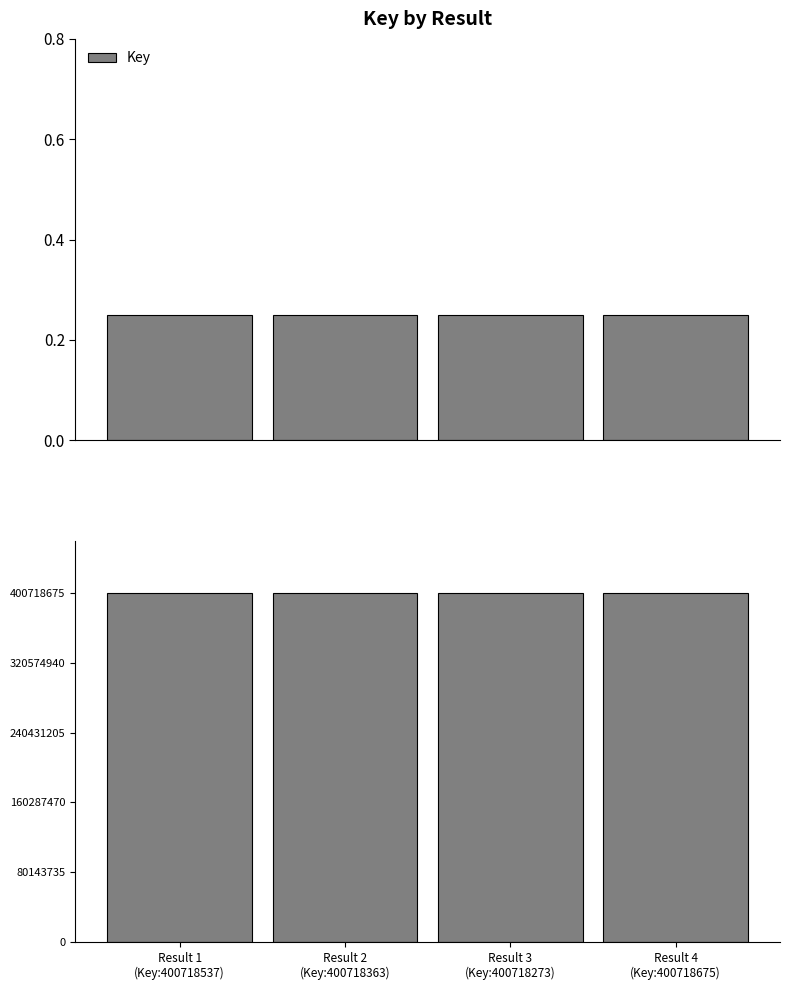

What is the difference between the maximum and minimum values?

402